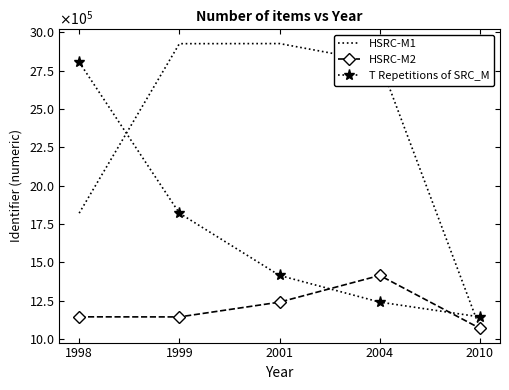

The HSRC-M2 series shows 1738253 at 2010. True or false?

False